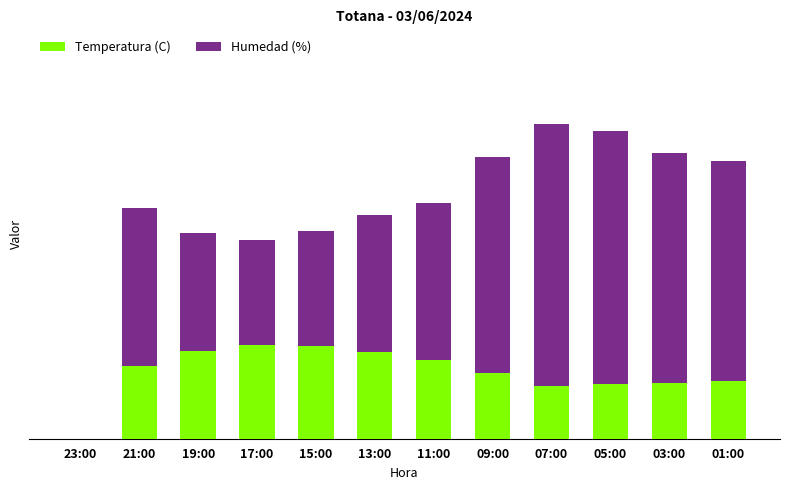

Are the bars horizontal?

No